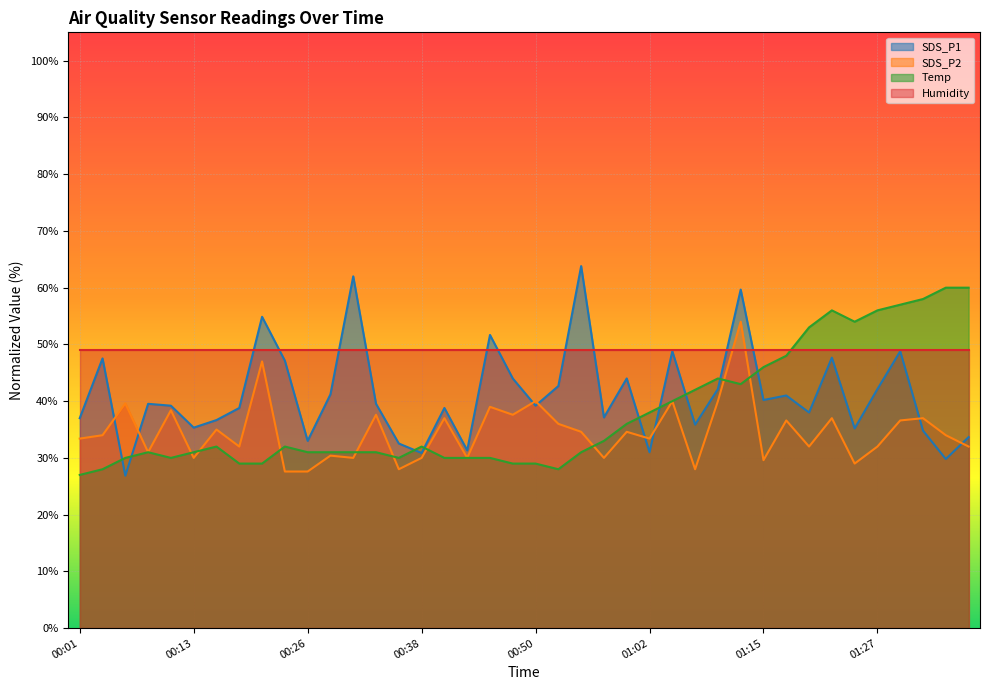

At which category does SDS_P2 reach its first local peak?

00:06